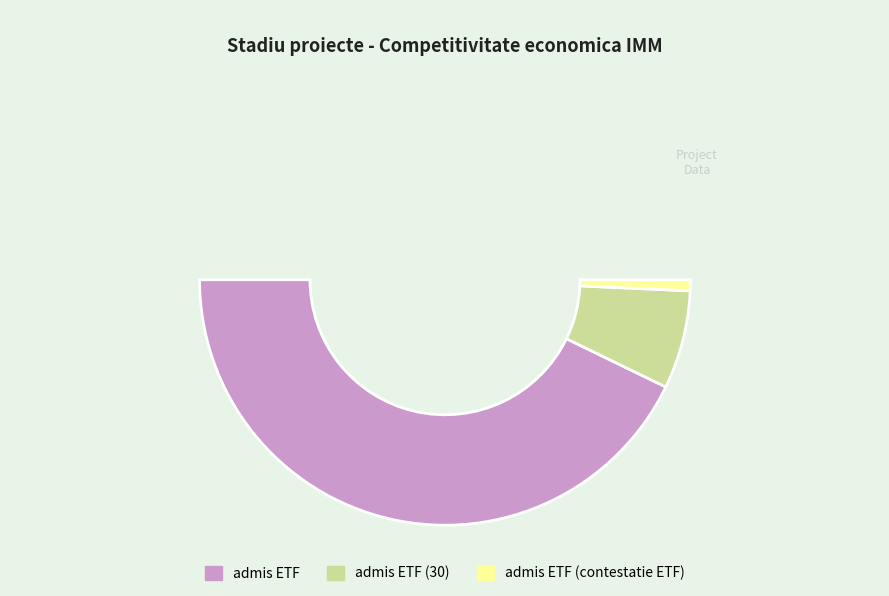

What portion of the pie excludes admis ETF (contestatie ETF)?

98.6%